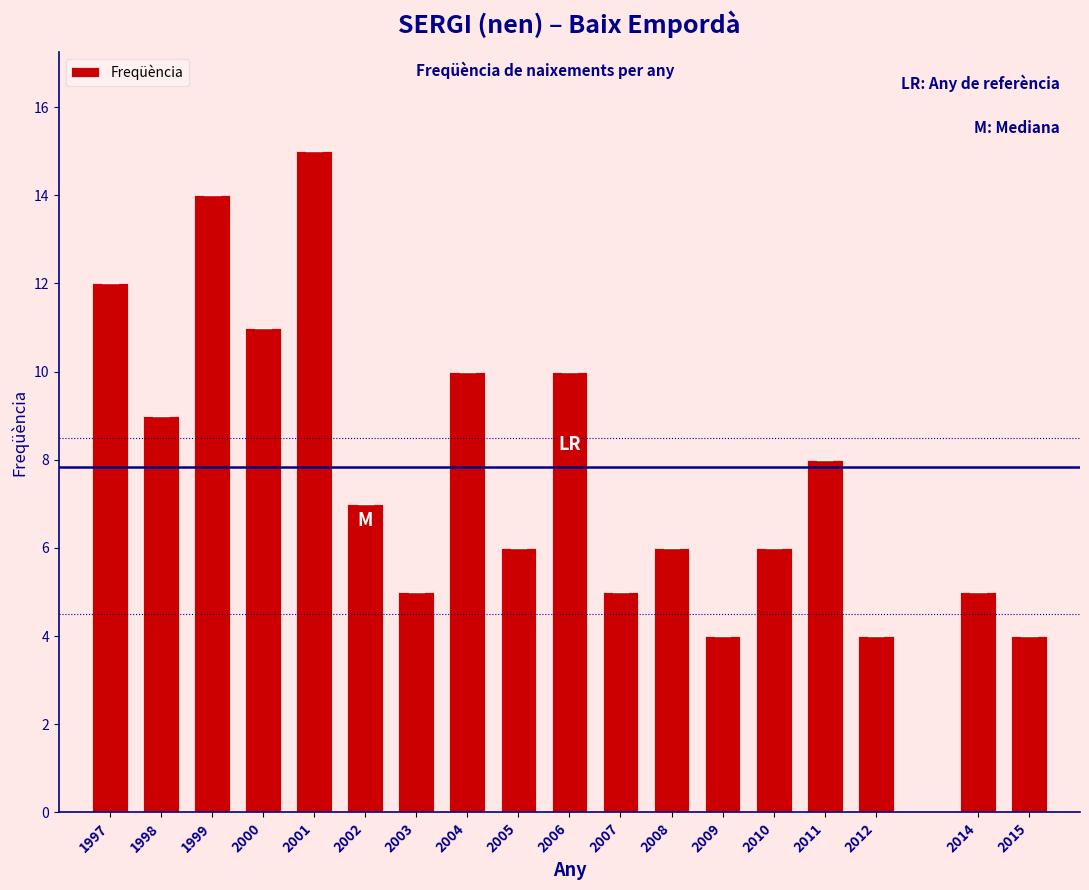

Reading left to right, list all the values displayed in this chart.

1997=12	1998=9	1999=14	2000=11	2001=15	2002=7	2003=5	2004=10	2005=6	2006=10	2007=5	2008=6	2009=4	2010=6	2011=8	2012=4	2014=5	2015=4